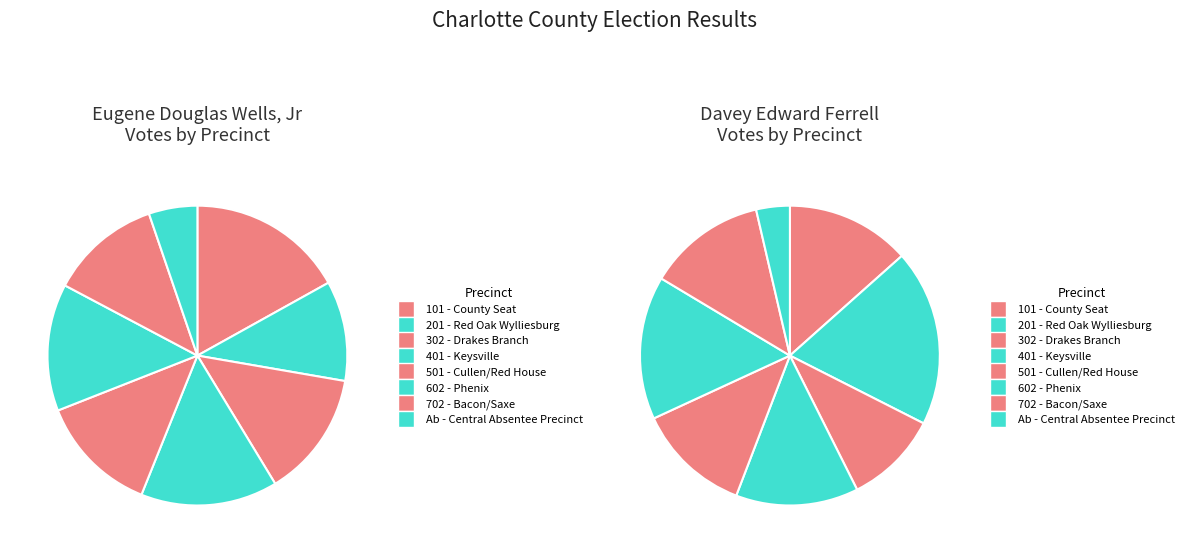

How many slices are in this pie chart?

8